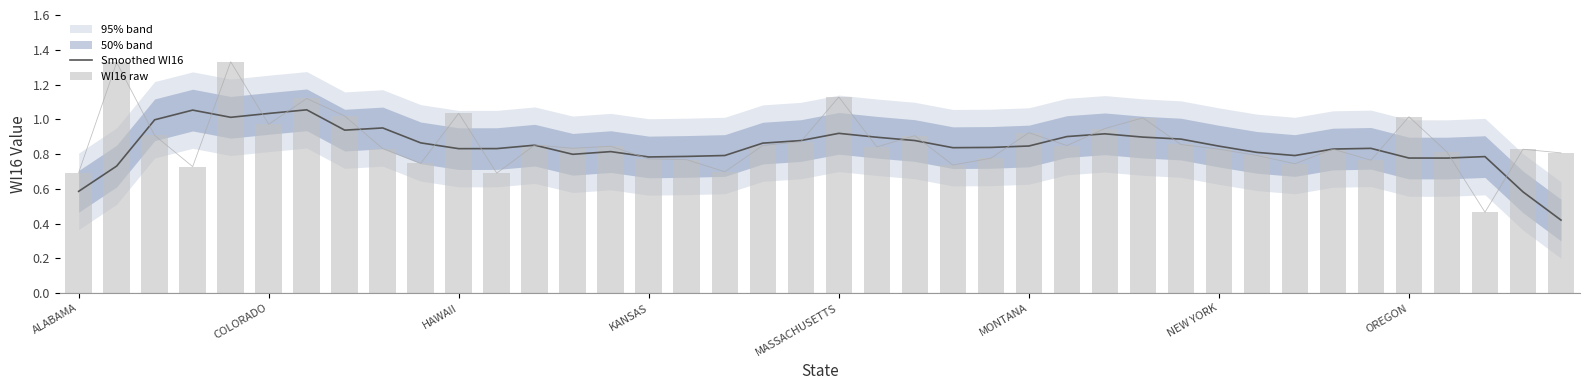

The Smoothed WI16 series shows 0.8 at ALABAMA. True or false?

False